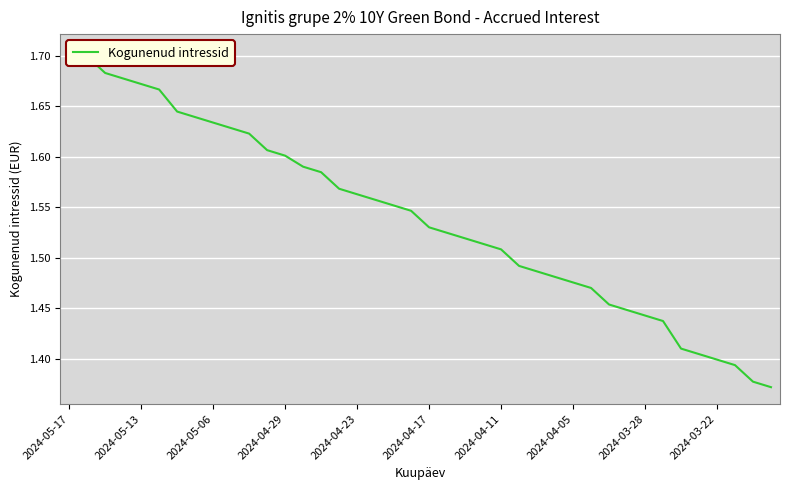

Reading left to right, extract all data points from this chart.

1.7	1.7	1.7	1.7	1.7	1.7	1.6	1.6	1.6	1.6	1.6	1.6	1.6	1.6	1.6	1.6	1.6	1.6	1.6	1.5	1.5	1.5	1.5	1.5	1.5	1.5	1.5	1.5	1.5	1.5	1.5	1.4	1.4	1.4	1.4	1.4	1.4	1.4	1.4	1.4